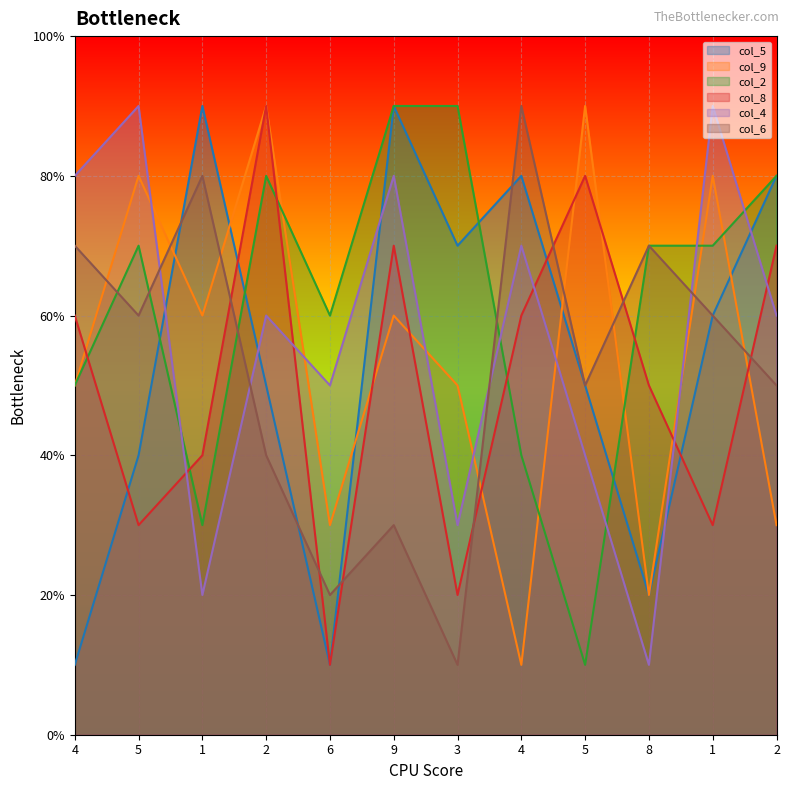

Which series ends up on top after the final intersection of col_2 and col_9?

col_2